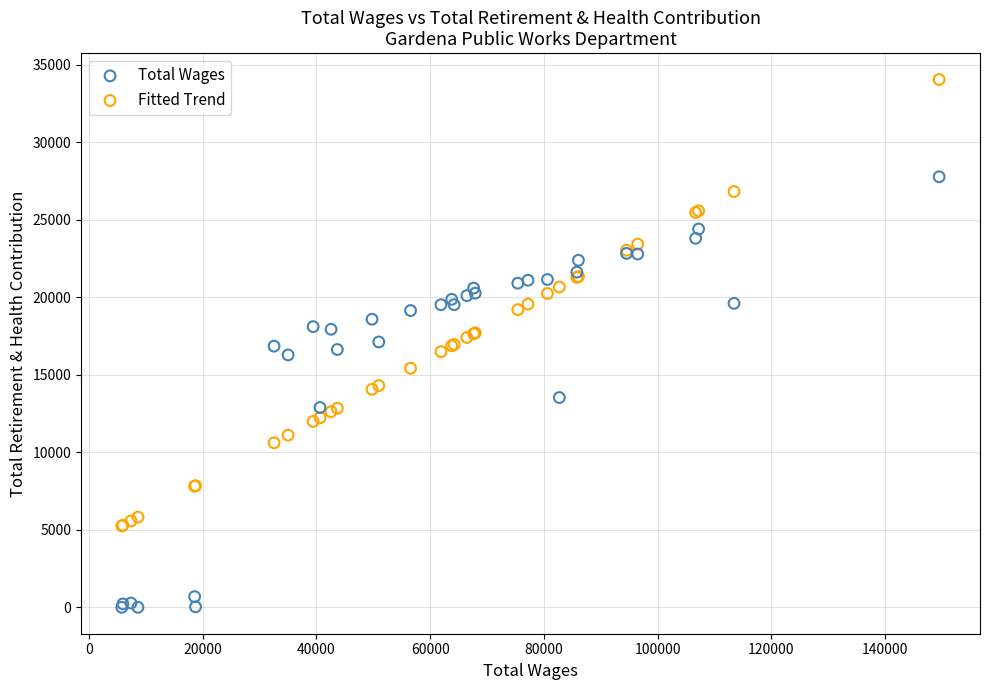

Which series has the widest spread of Y values?

Fitted Trend